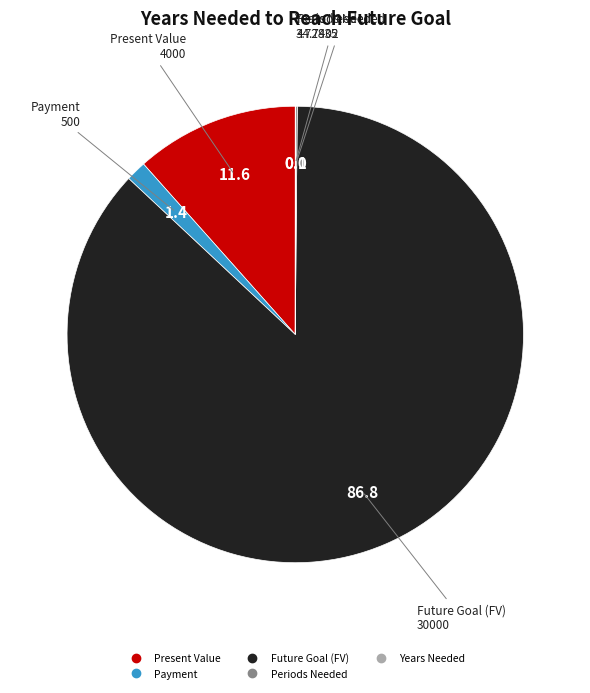

Is there a majority slice in this chart?

Yes